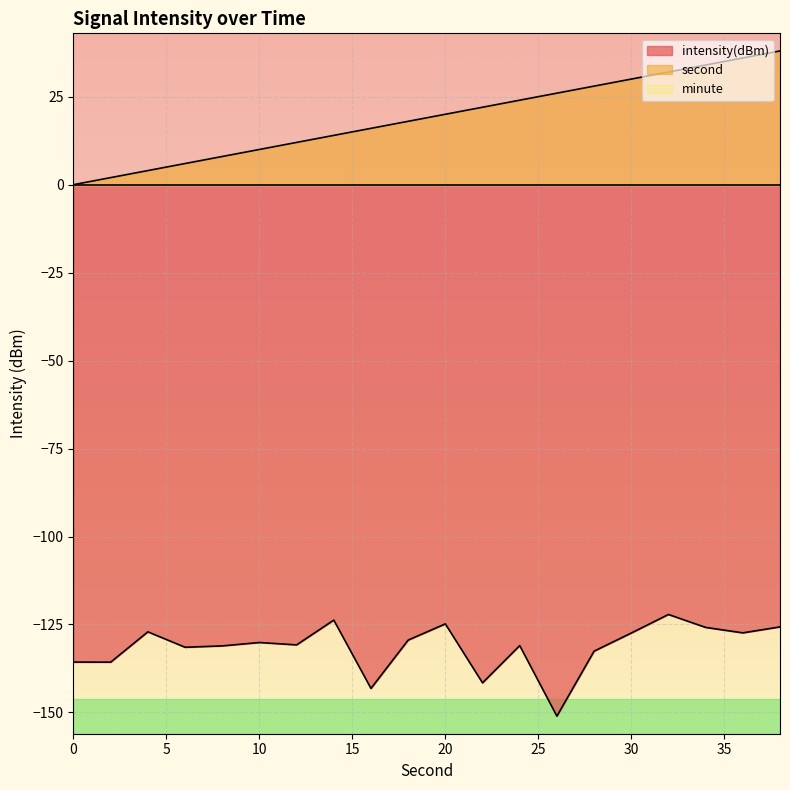

True or false: second and intensity intersect in this chart.

False